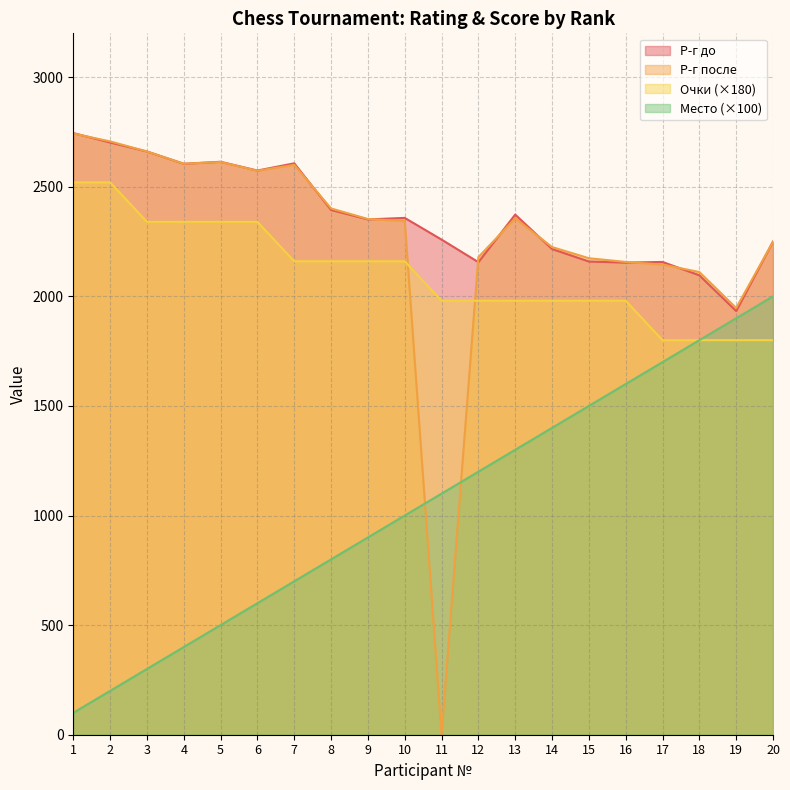

What is the difference between the Р-г после values at 3 and 16?

504